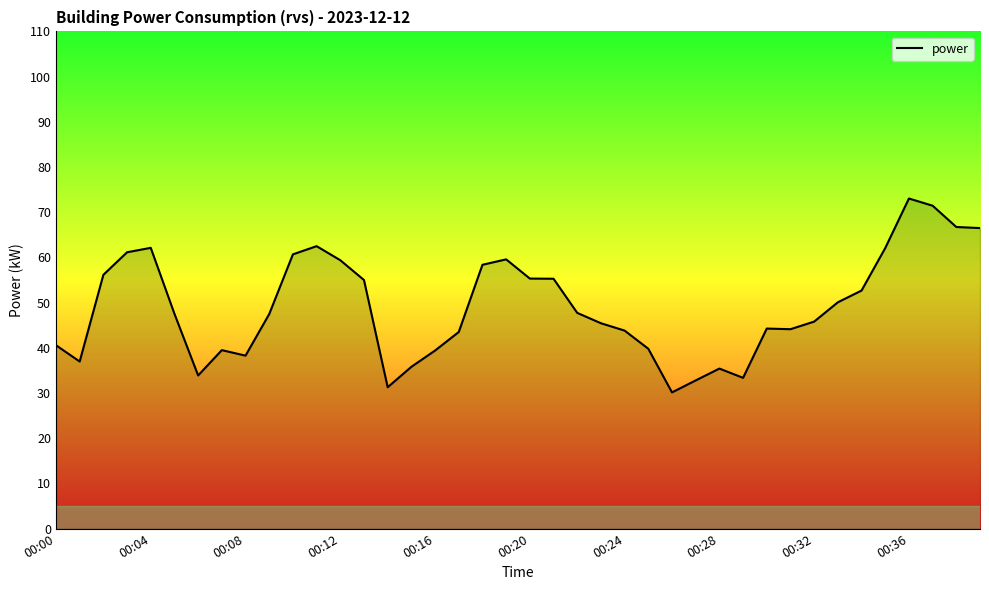

What is the smallest value displayed?

30.1